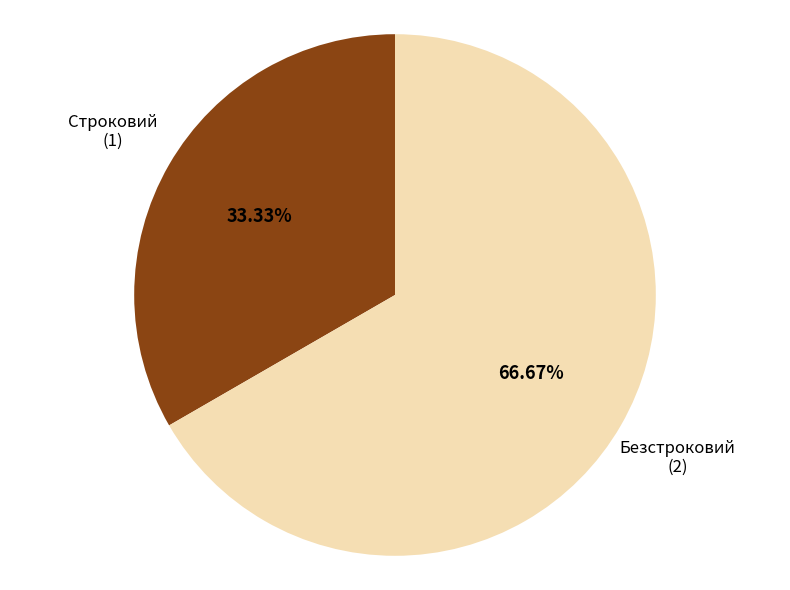

How many segments does this pie chart have?

2